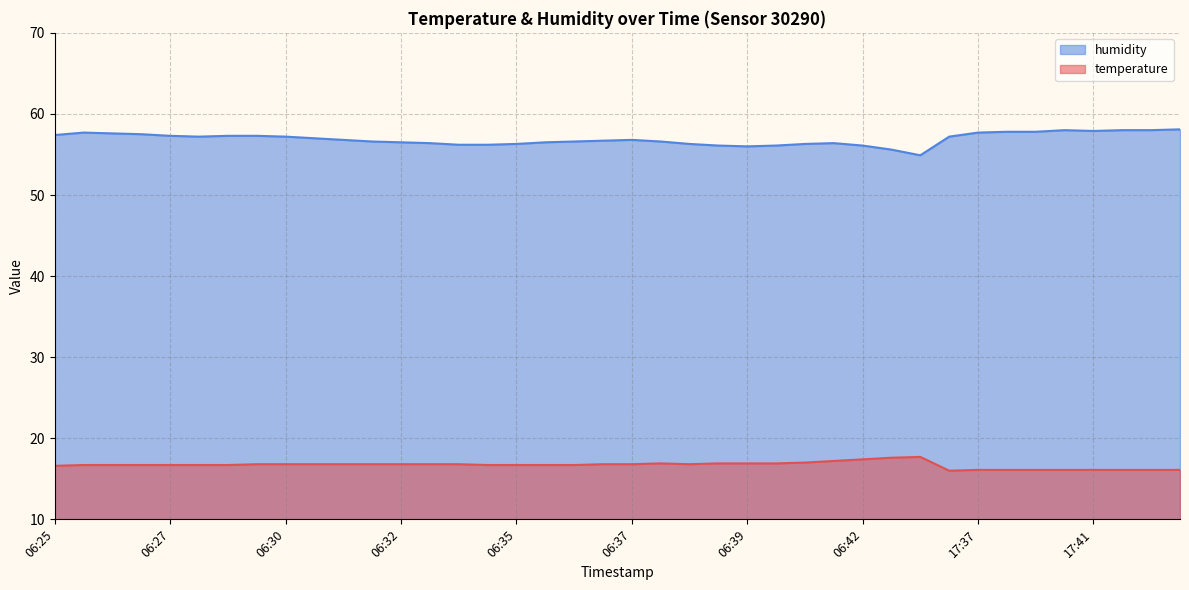

Which category has the highest value across all series?

17:43